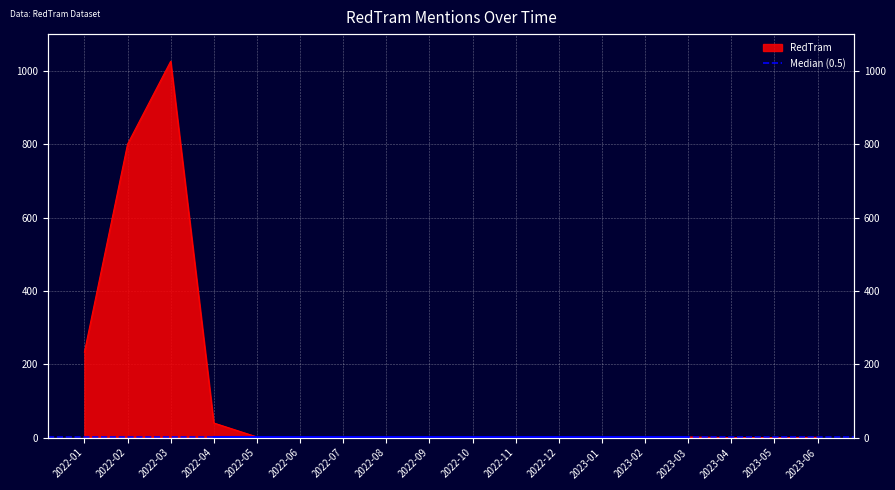

How many categories are shown in the chart?

18